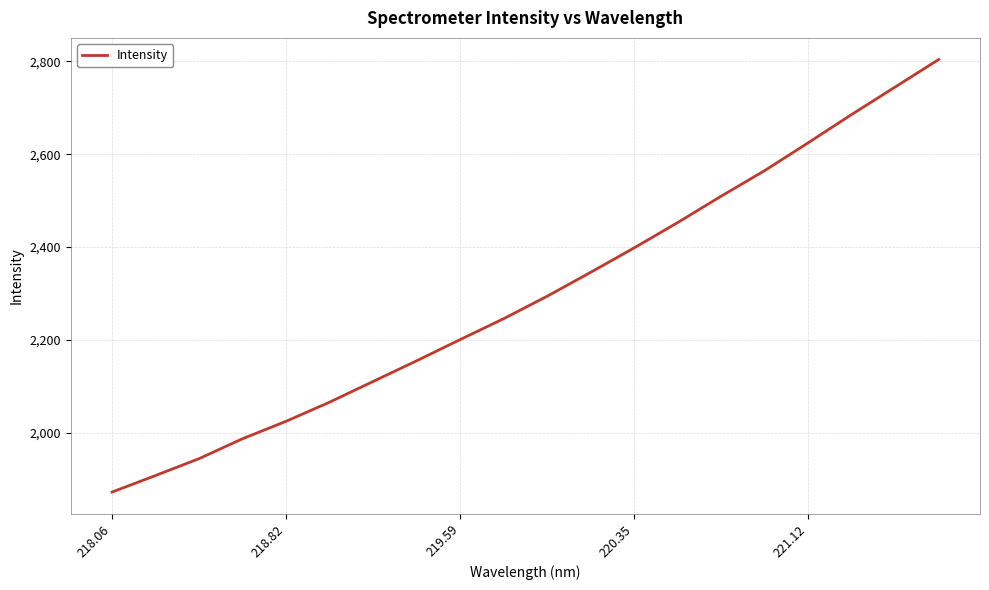

True or false: the data has more than 1 interior local peaks.

False